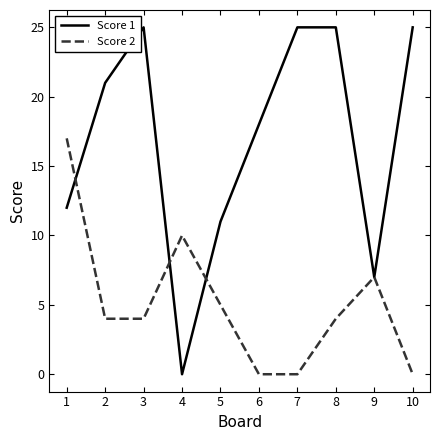

What are all the series names shown in the legend?

Score 1, Score 2